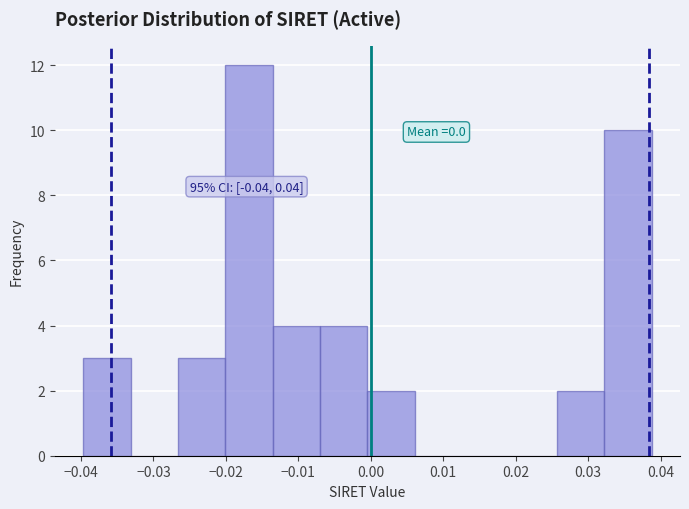

Over which range of the x-axis is the bar tallest?

-0.020 to -0.014